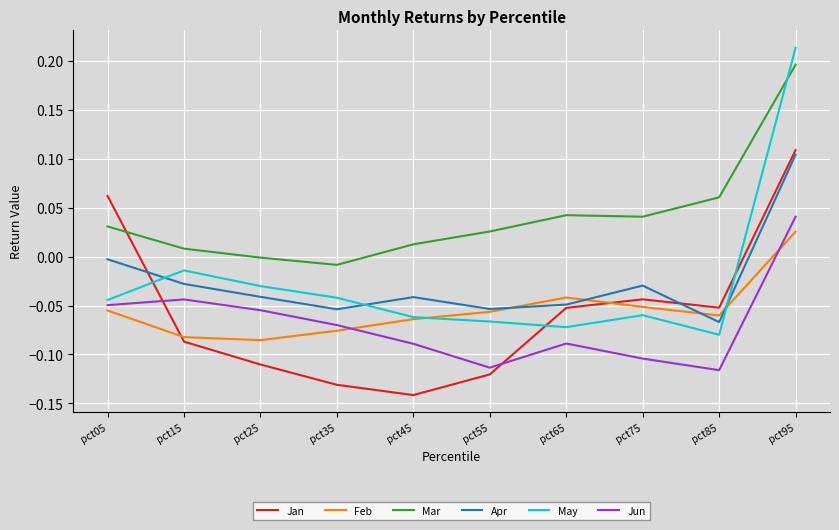

At which category is the sum across all series the highest?

pct95